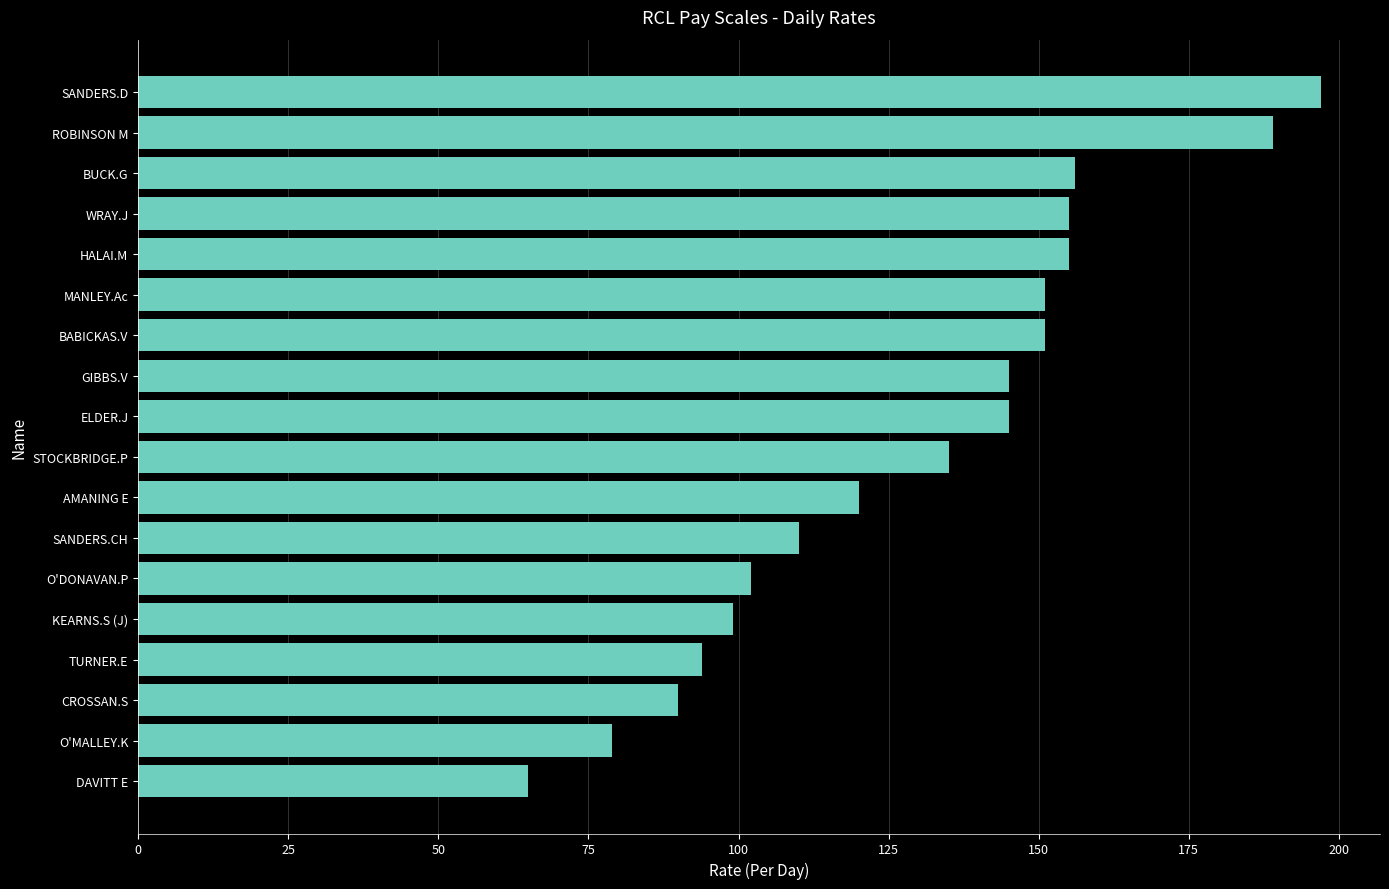

The value at AMANING E is 73. True or false?

False